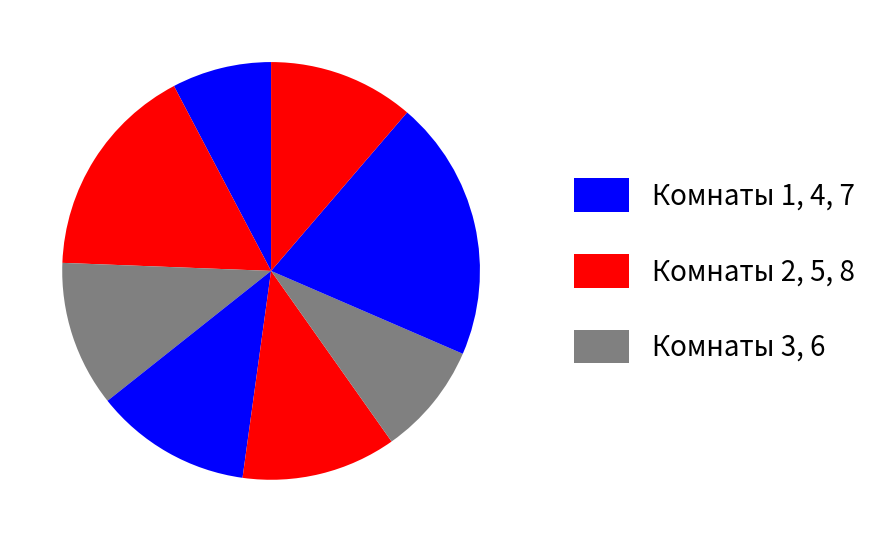

How many slices are in this pie chart?

8